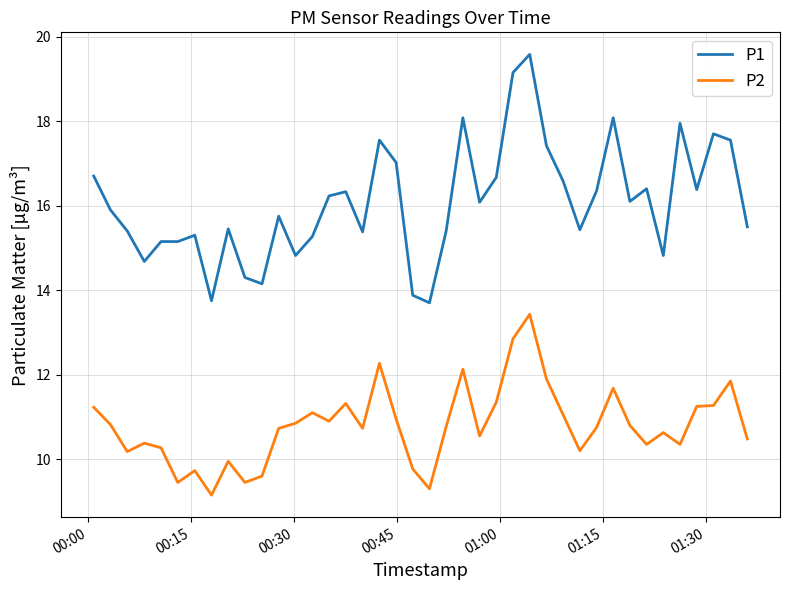

What is the maximum value for P1?

19.6